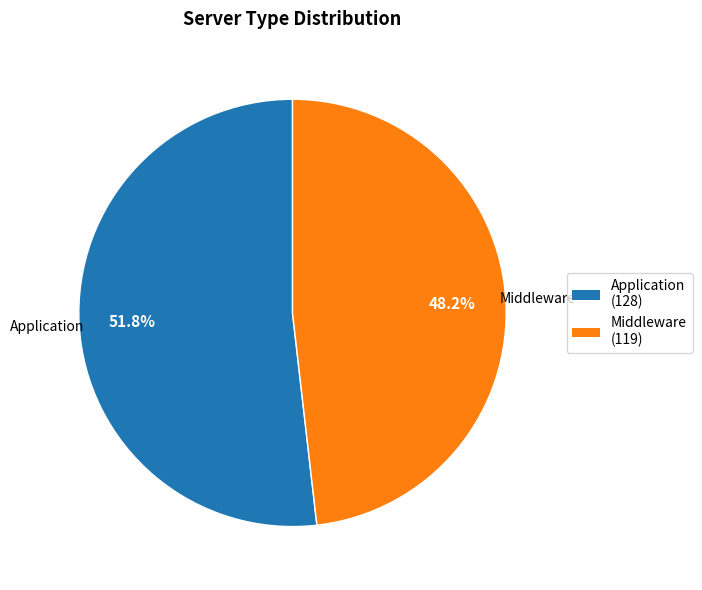

To the nearest percent, what is the average slice percentage?

50%